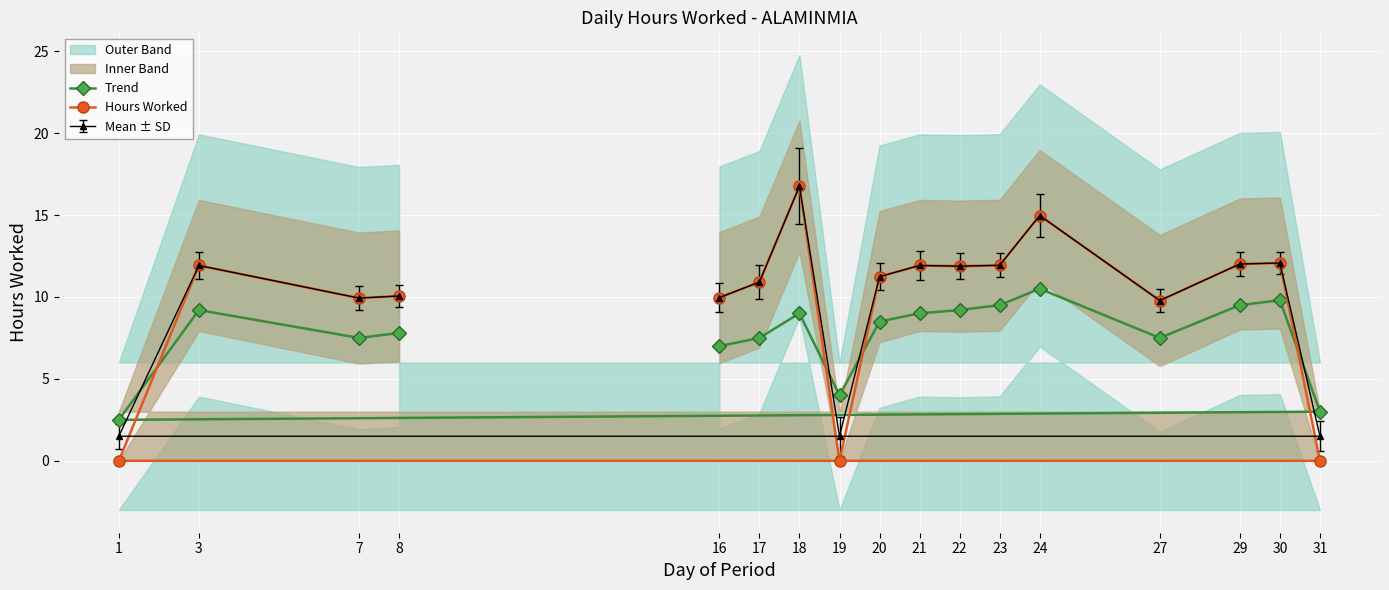

Is the value of Hours Worked at 31 greater than the value of Trend at 17?

No